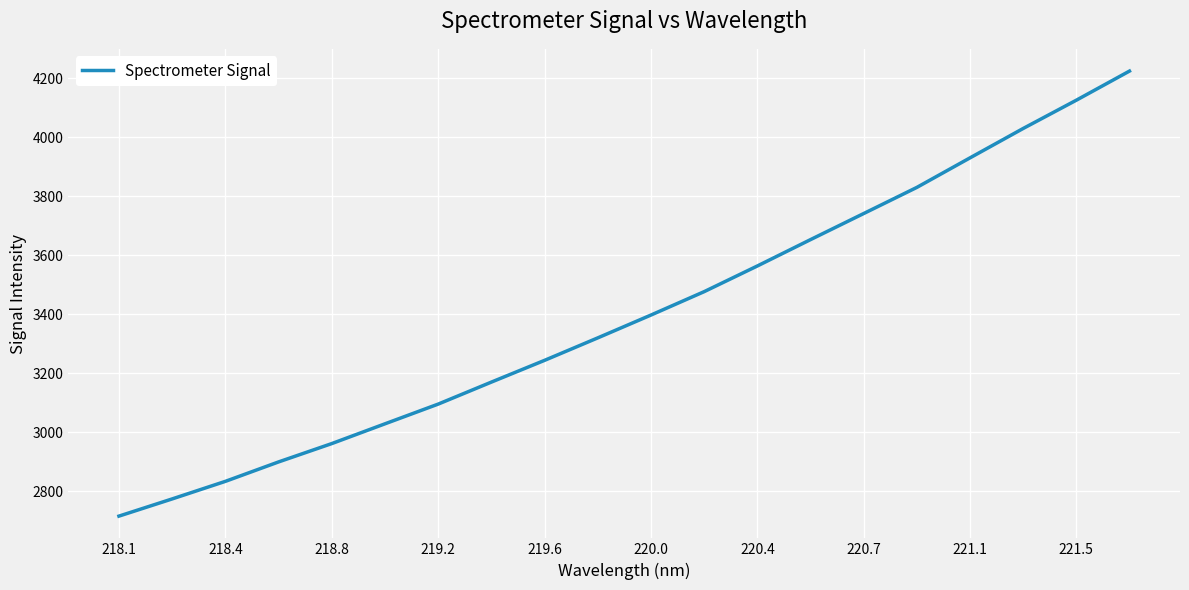

How many lines are shown in the chart?

1